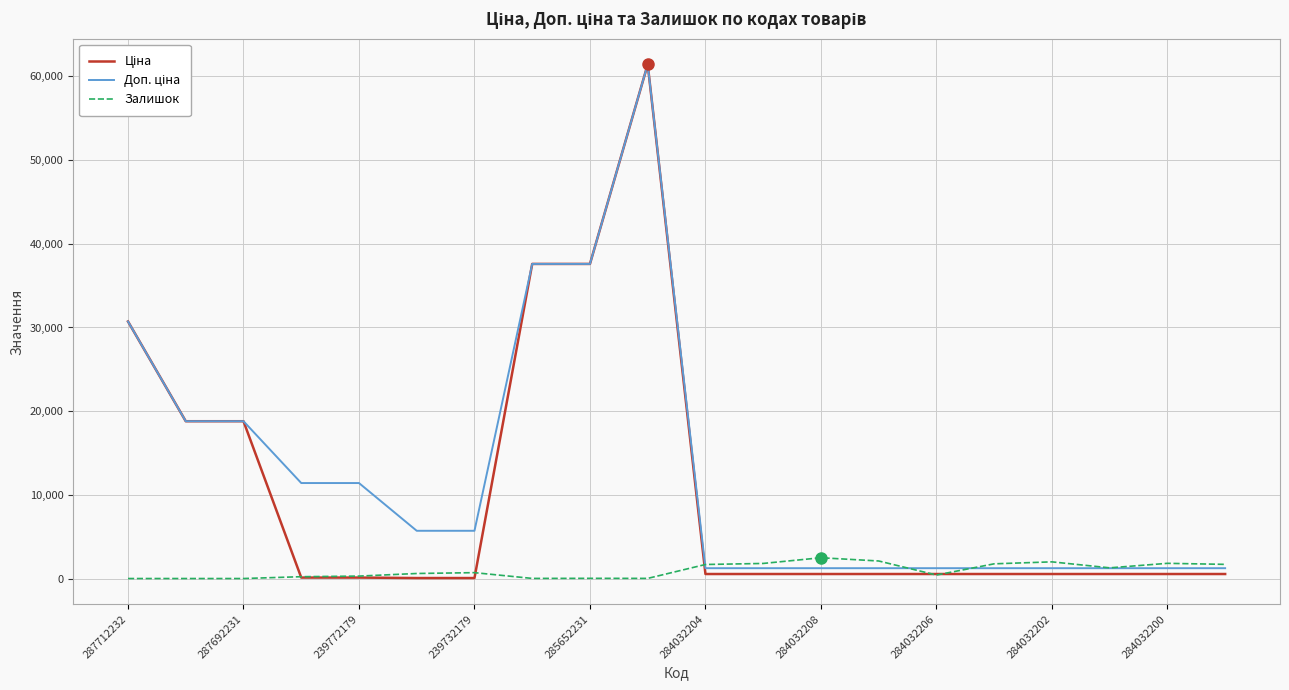

How many lines are shown in the chart?

3